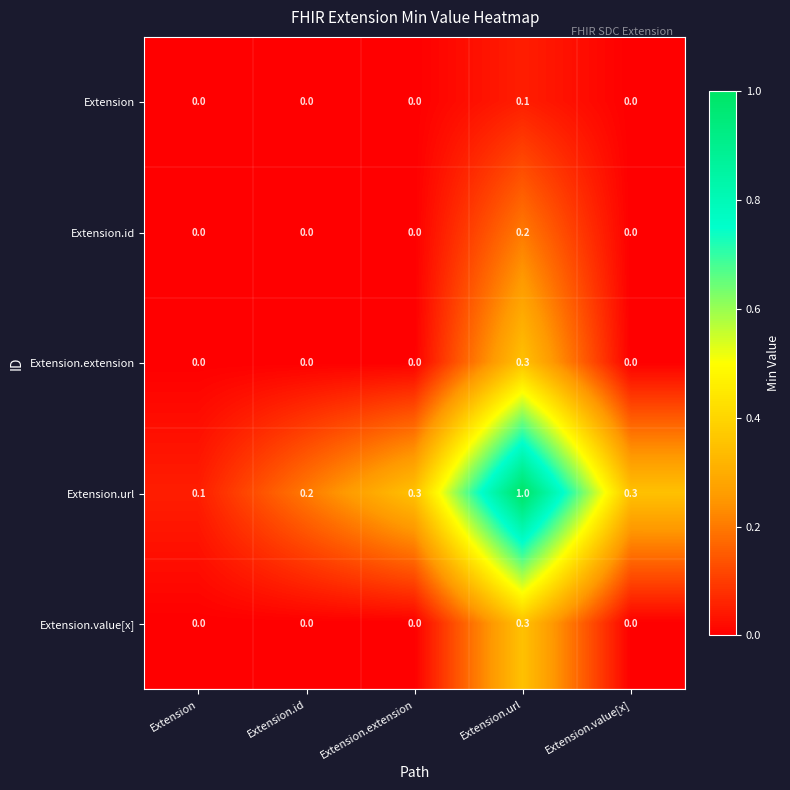

Which category has the lowest value in the Extension.url series?

Extension